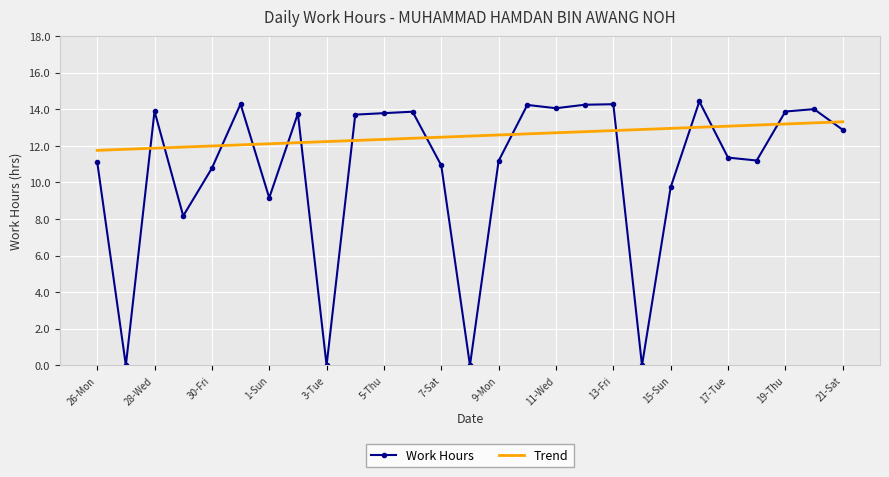

How many times do Trend and Work Hours cross each other?

14